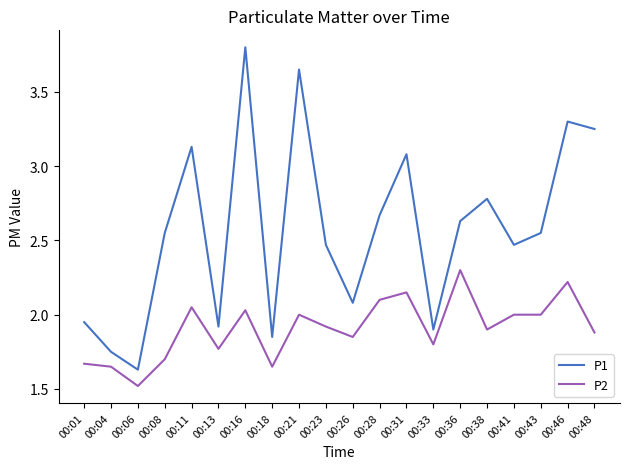

At which category does P1 reach its first local peak?

00:11